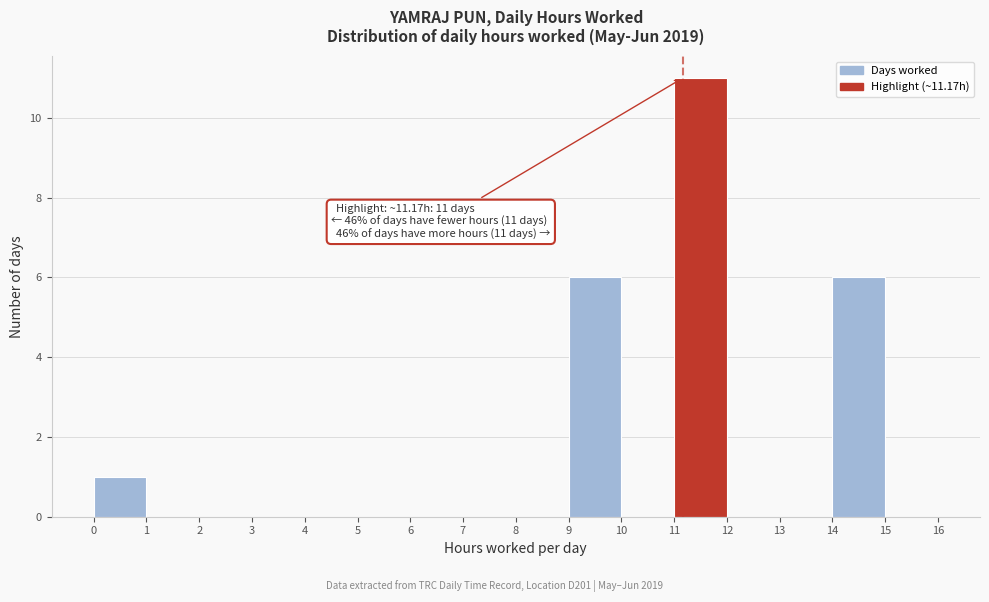

Which range on the x-axis has the tallest bar?

11 to 12